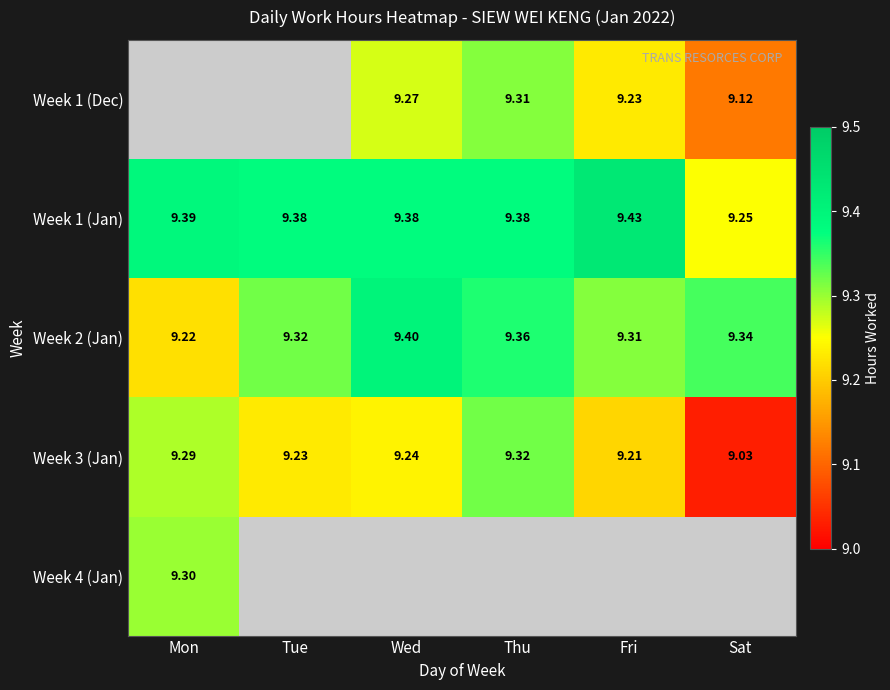

Rank the categories by Week 2 (Jan) value from lowest to highest.

Mon, Fri, Tue, Sat, Thu, Wed